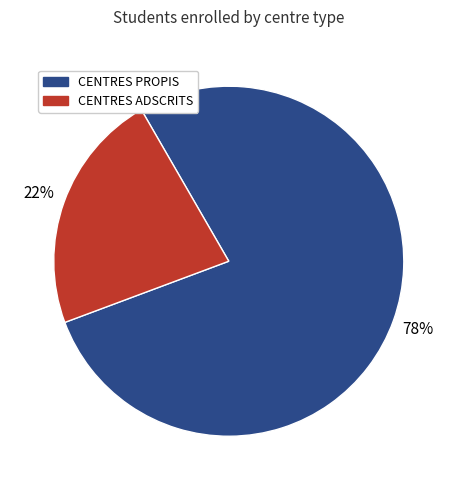

How many segments does this pie chart have?

2